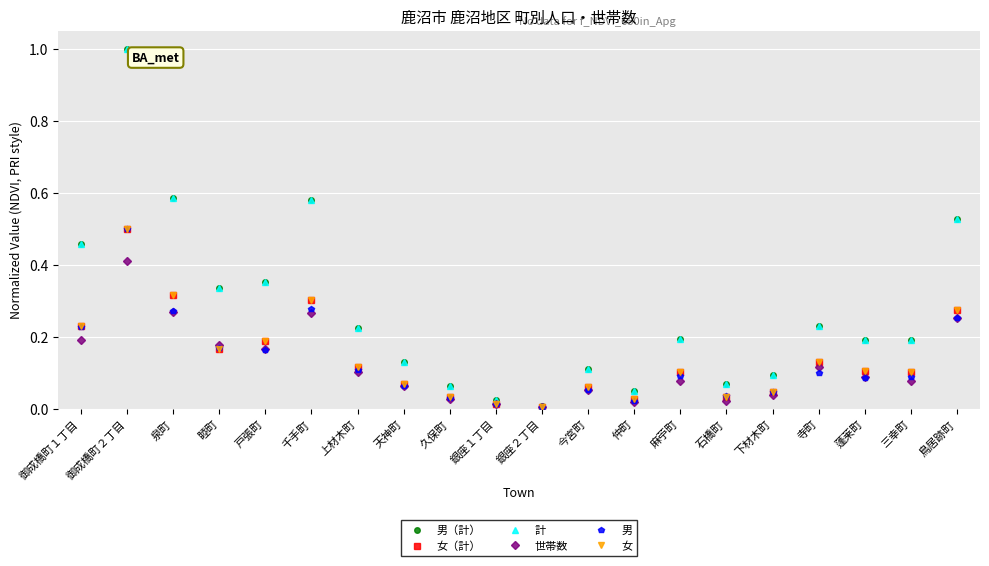

The value of 女（計） at 久保町 is 0.0. True or false?

True